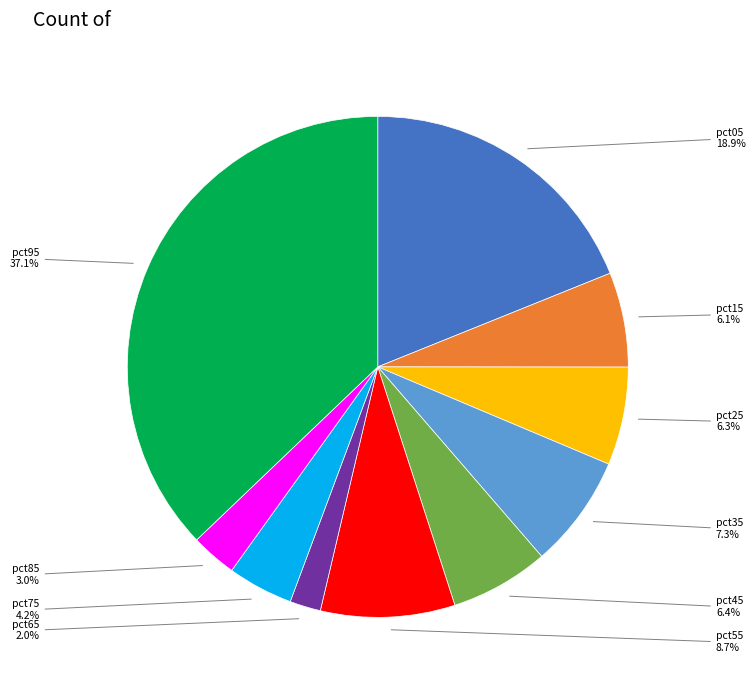

Does any single category account for the majority?

No